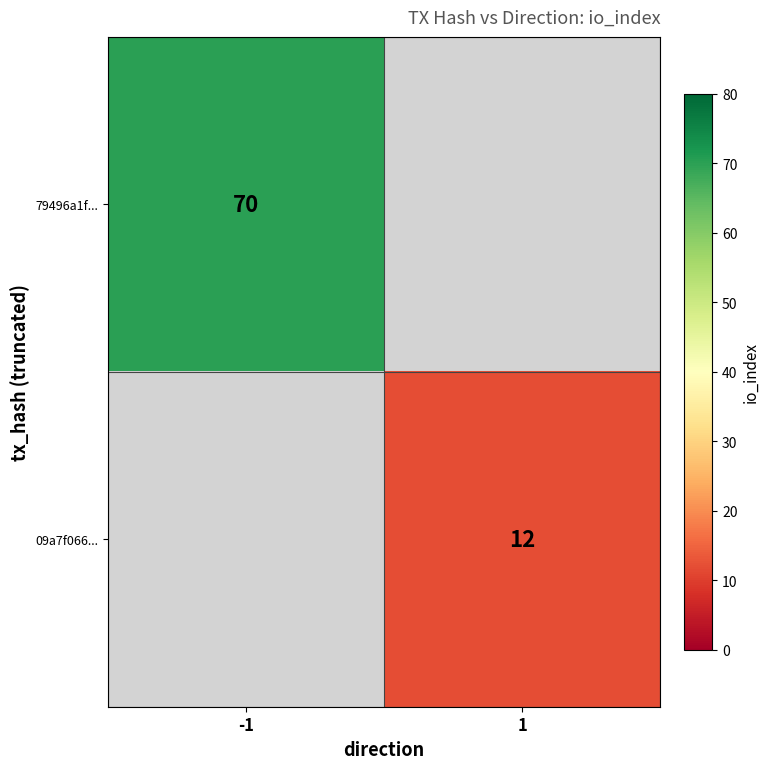

How many distinct data groups are displayed?

2